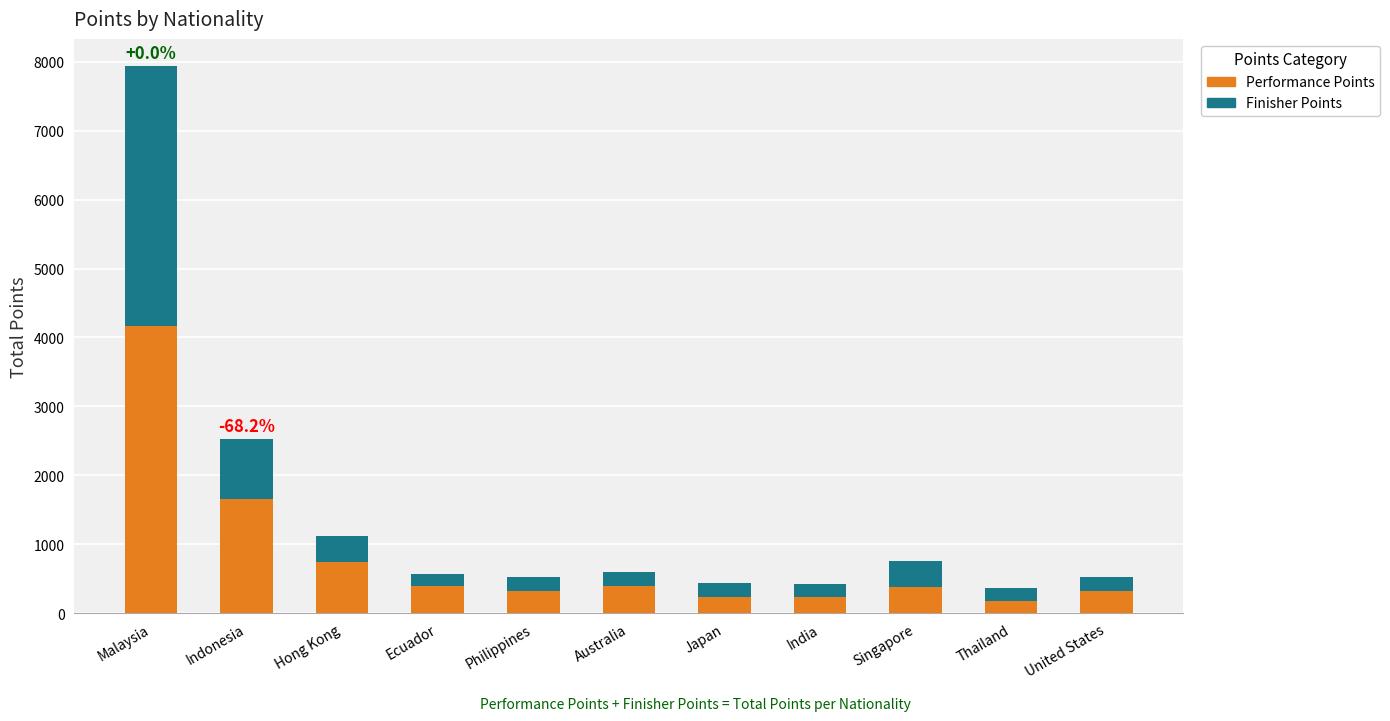

What is the average value of the Performance Points series?

821